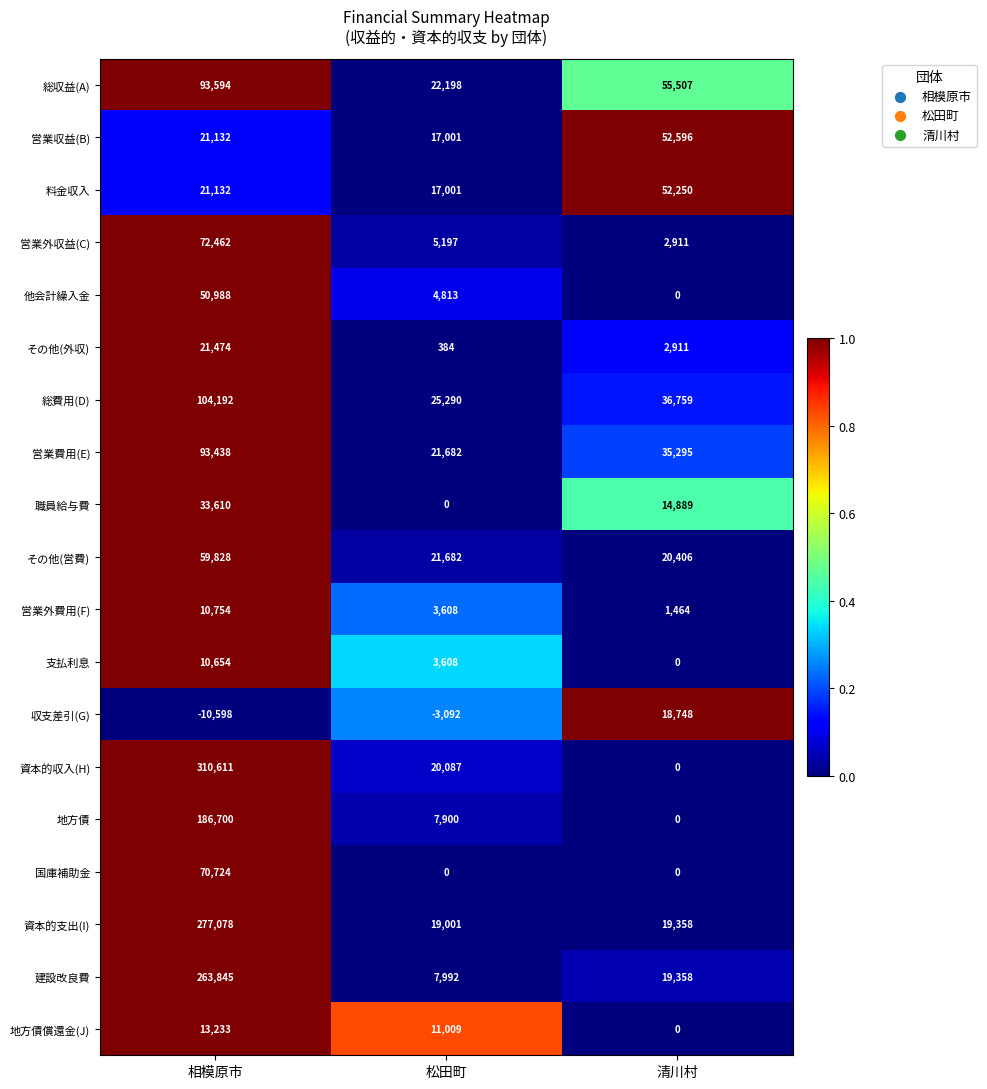

Rank the series by their maximum value, from highest to lowest.

資本的収入(H), 資本的支出(I), 建設改良費, 地方債, 総費用(D), 総収益(A), 営業費用(E), 営業外収益(C), 国庫補助金, その他(営費), 営業収益(B), 料金収入, 他会計繰入金, 職員給与費, その他(外収), 収支差引(G), 地方債償還金(J), 営業外費用(F), 支払利息